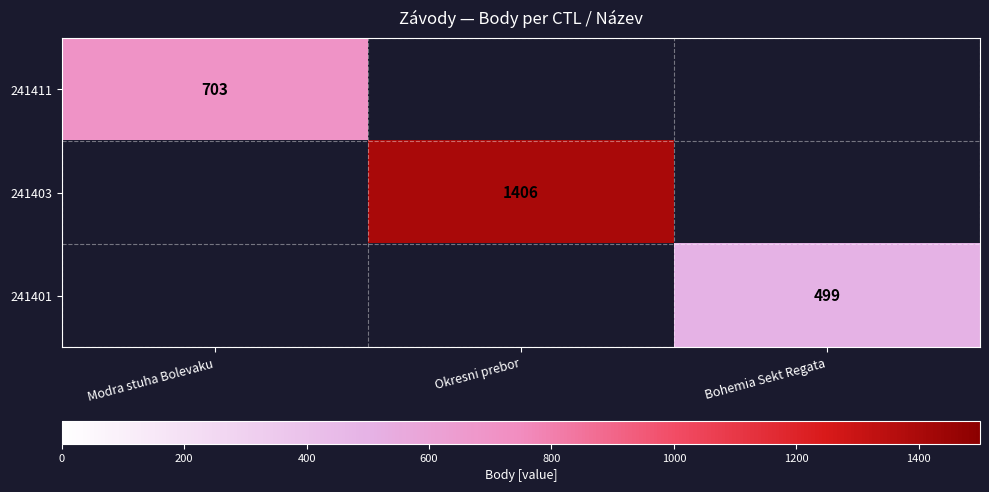

Is it true that 241403 equals 901 at Okresni prebor?

False